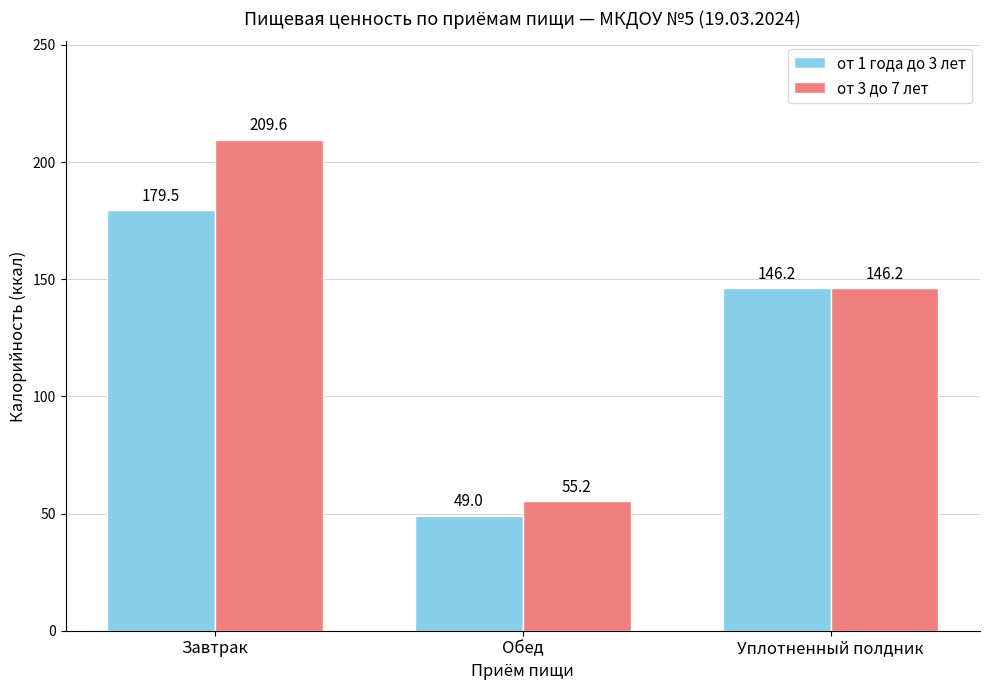

What is the sum of the от 1 года до 3 лет values at Завтрак and Обед?

228.5